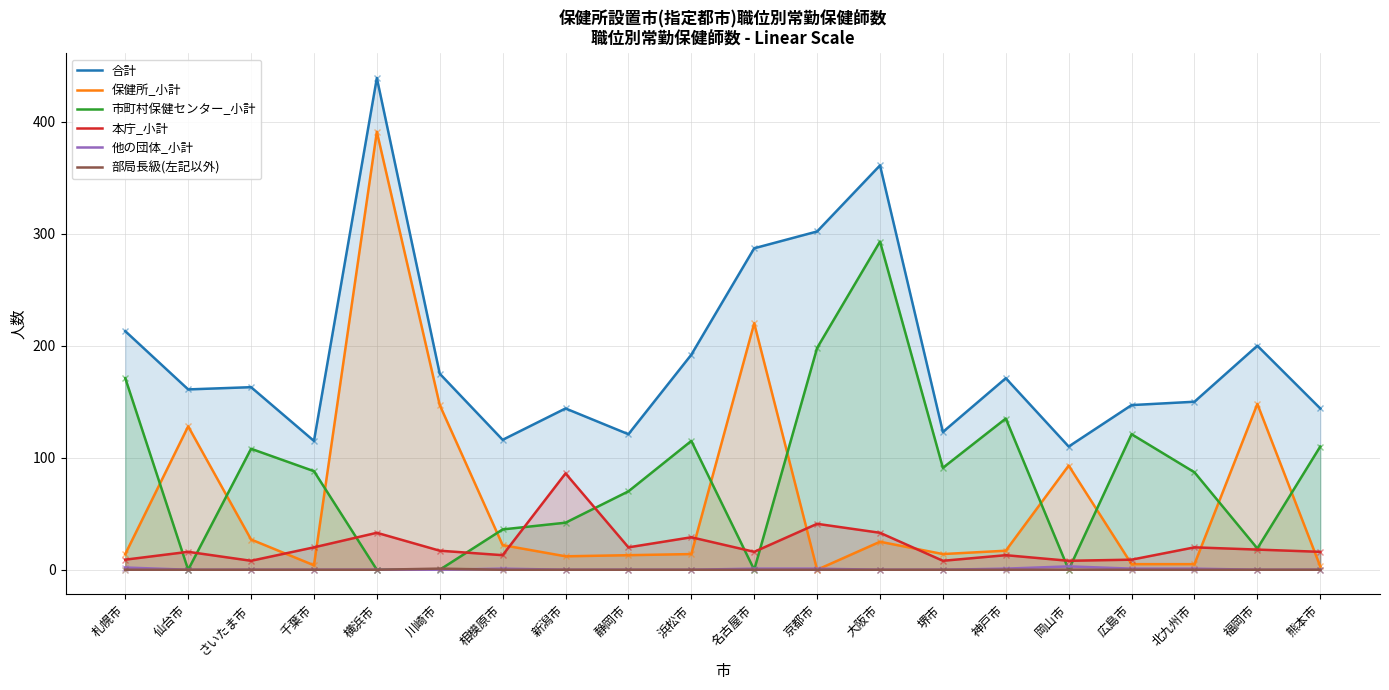

True or false: 保健所_小計 has more than 1 interior local peaks.

True